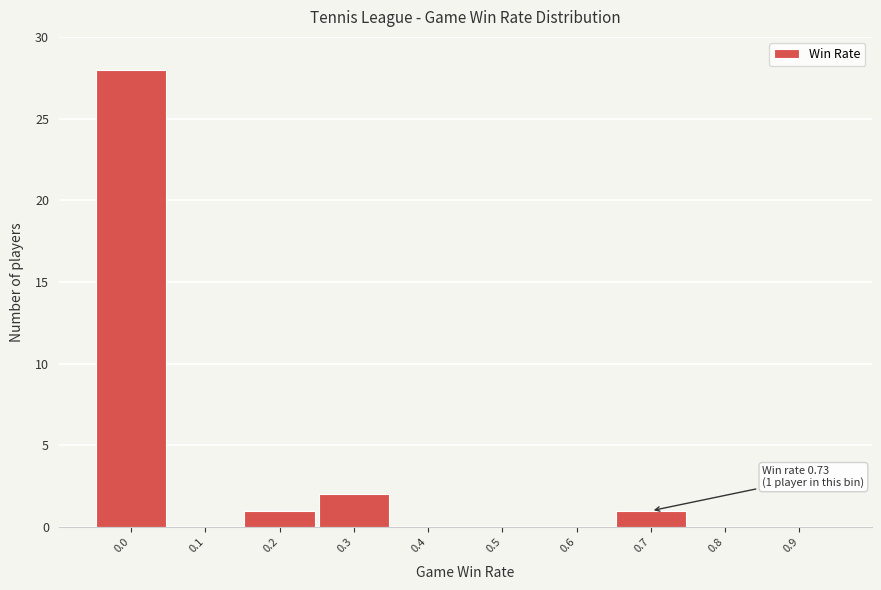

Reading left to right, extract all data points from this chart.

0.0=28	0.1=0	0.2=1	0.3=2	0.4=0	0.5=0	0.6=0	0.7=1	0.8=0	0.9=0